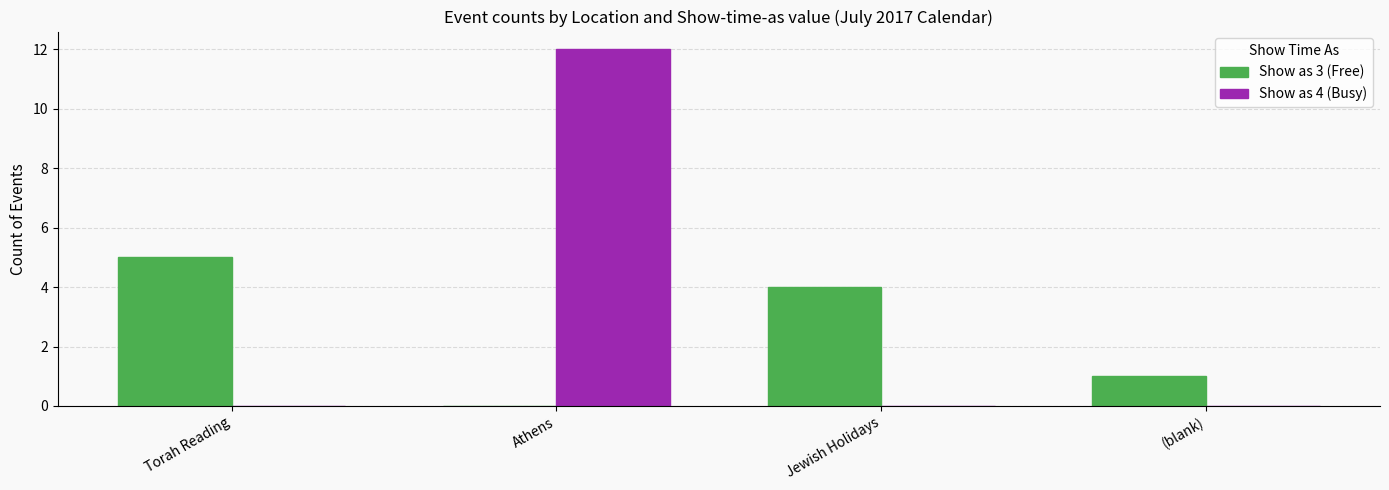

How many categories are shown in the chart?

4